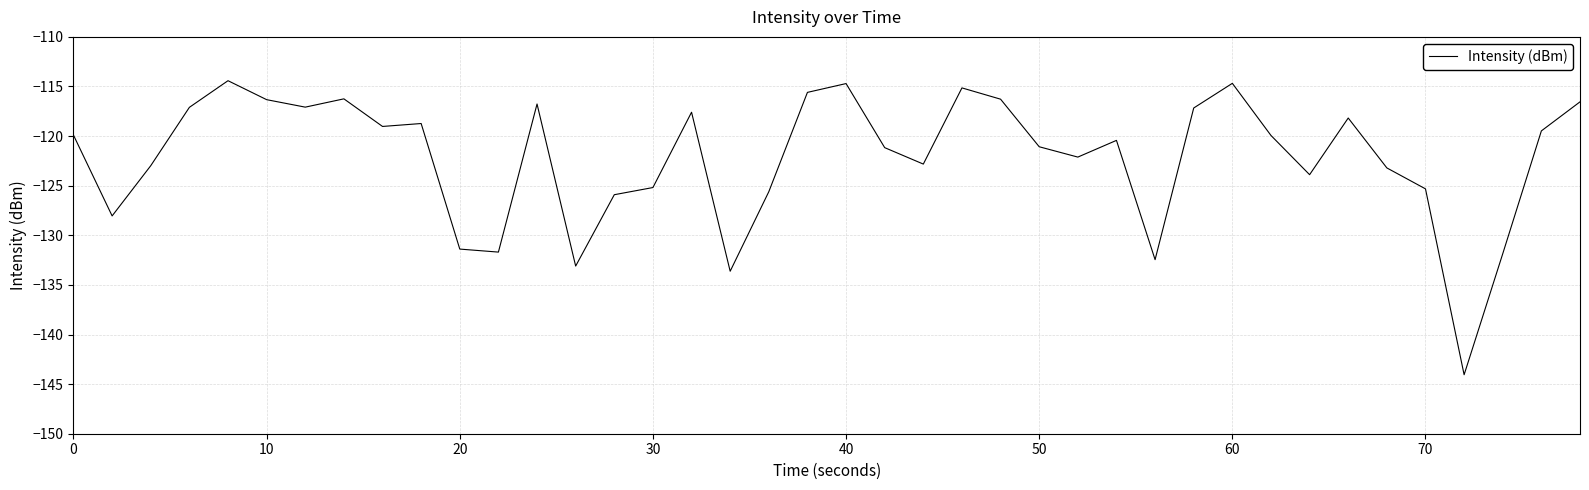

What is the smallest value displayed?

-144.1